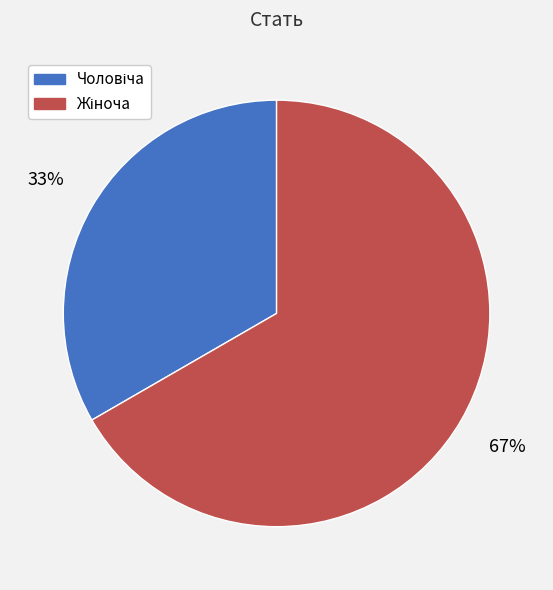

Is there any slice that represents more than half of the pie?

Yes